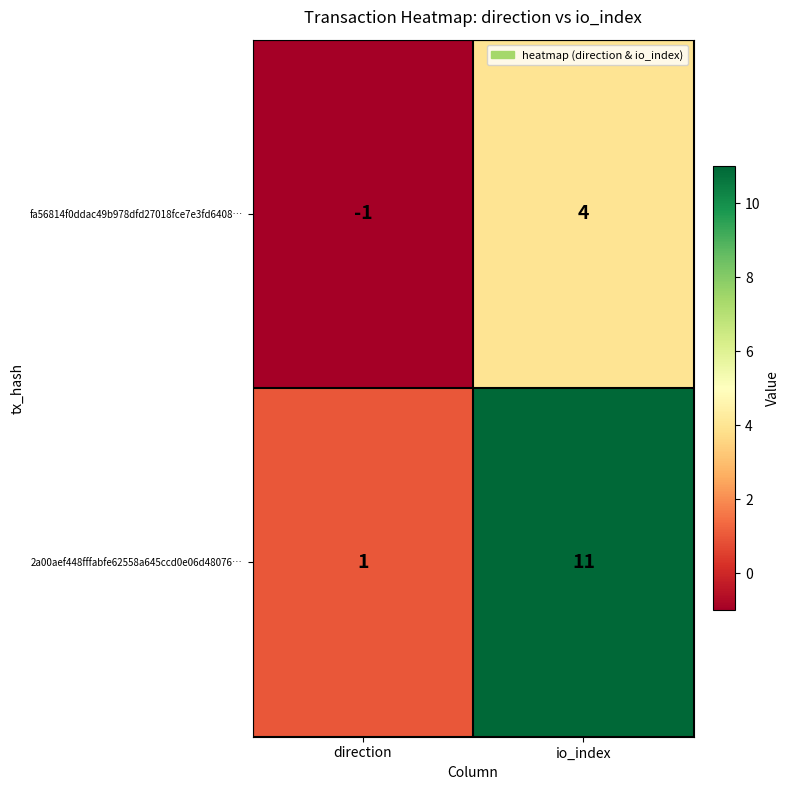

Reading left to right, transcribe all the data shown in this chart.

fa56814f0ddac49b978dfd27018fce7e3fd6408…: -1	4
2a00aef448fffabfe62558a645ccd0e06d48076…: 1	11